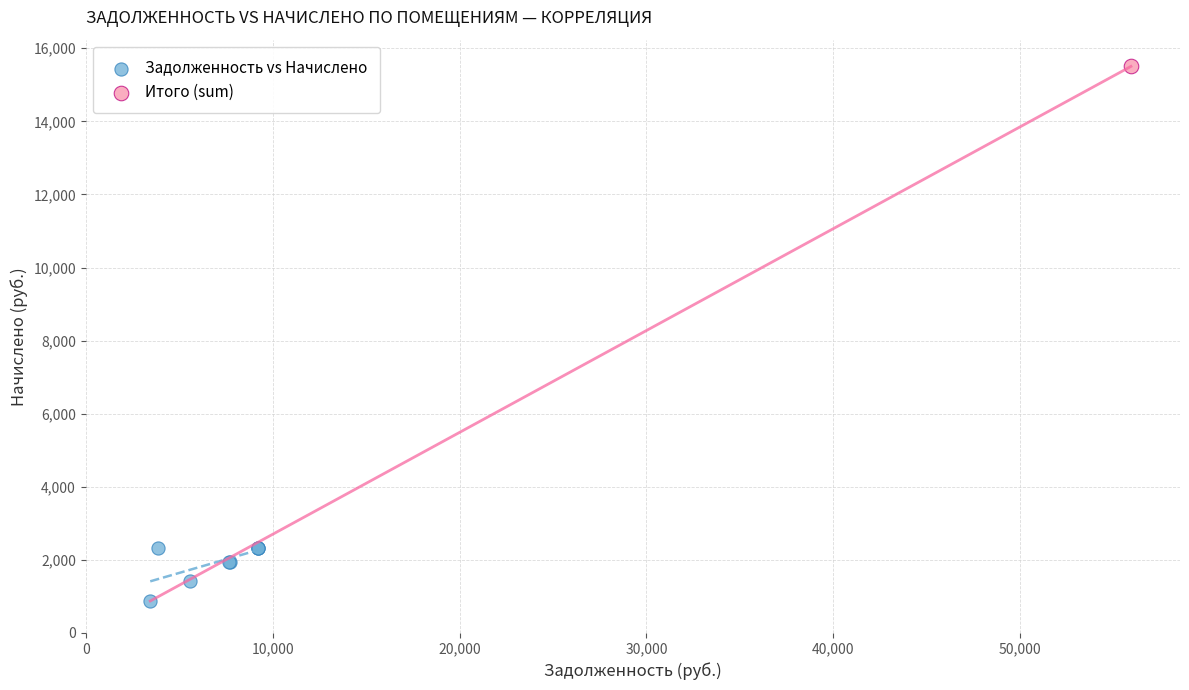

What are all the series names shown in the legend?

Задолженность vs Начислено, Итого (sum)